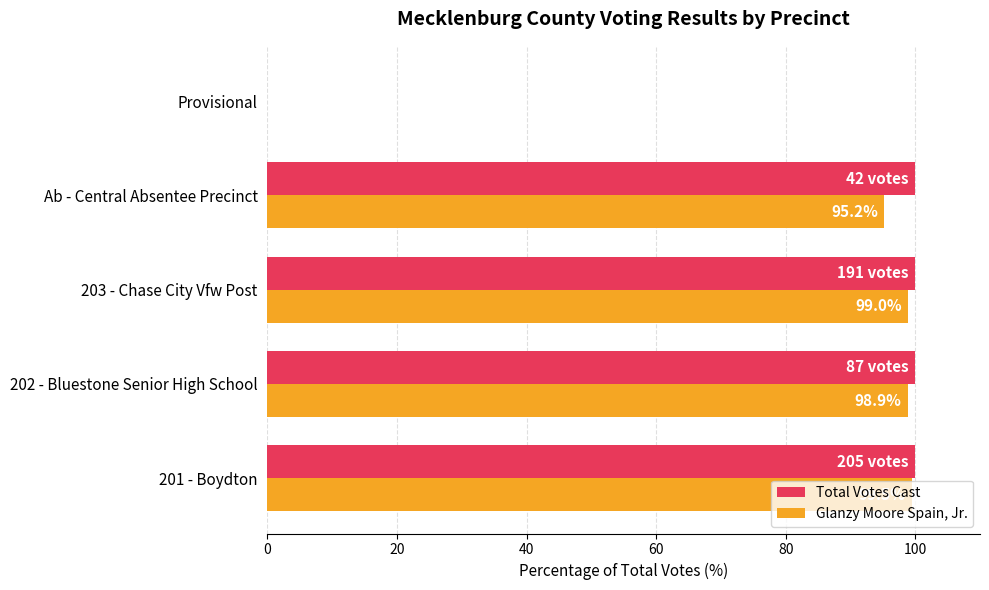

What is the total value across all series at Ab - Central Absentee Precinct?

195.2